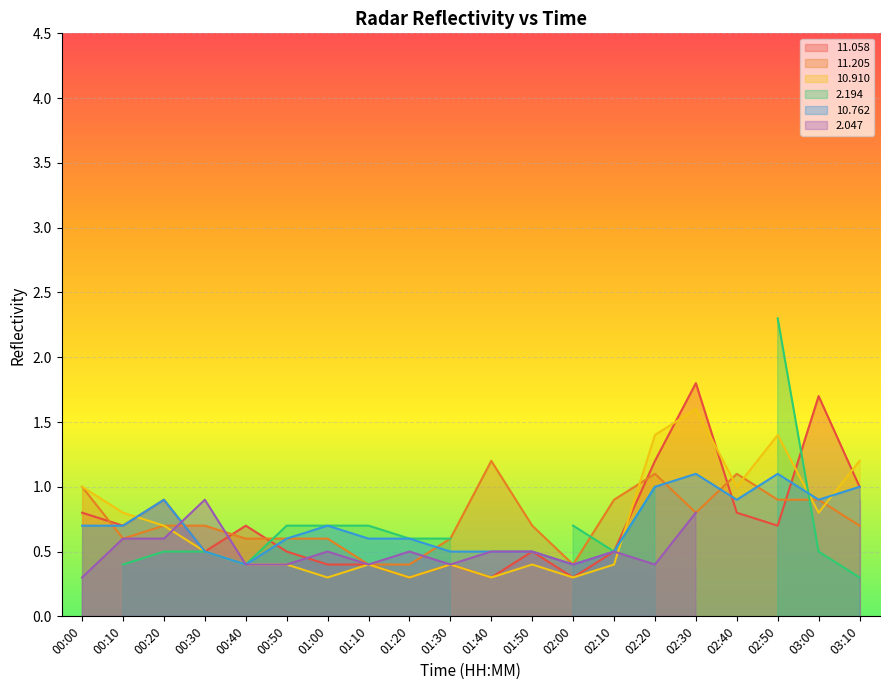

At which category does  11.205 reach its first local peak?

01:40